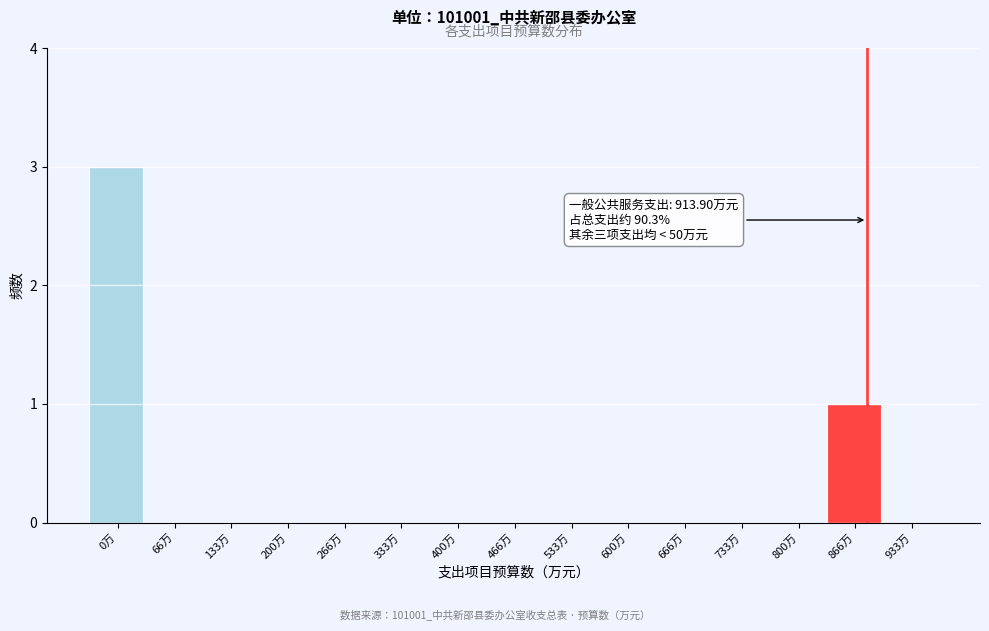

Reading left to right, extract all data points from this chart.

0万=3	66万=0	133万=0	200万=0	266万=0	333万=0	400万=0	466万=0	533万=0	600万=0	666万=0	733万=0	800万=0	866万=1	933万=0